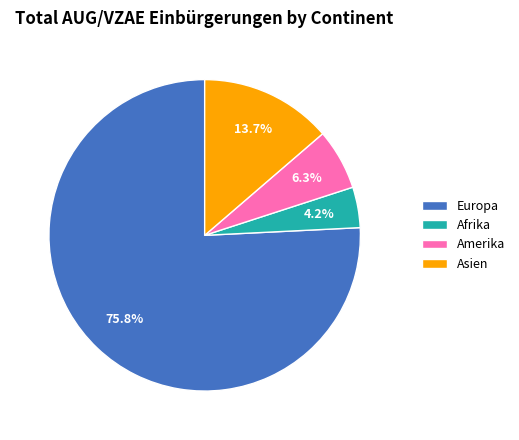

What is the largest slice in the pie chart?

Europa